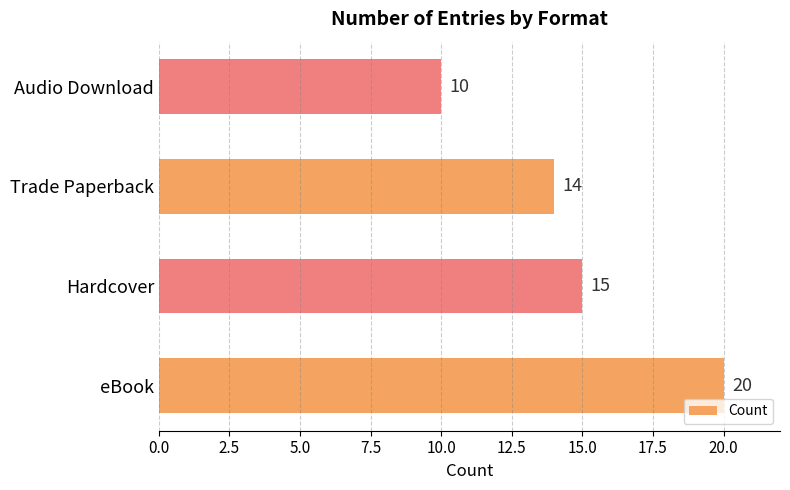

How many values are between 14 and 20?

3